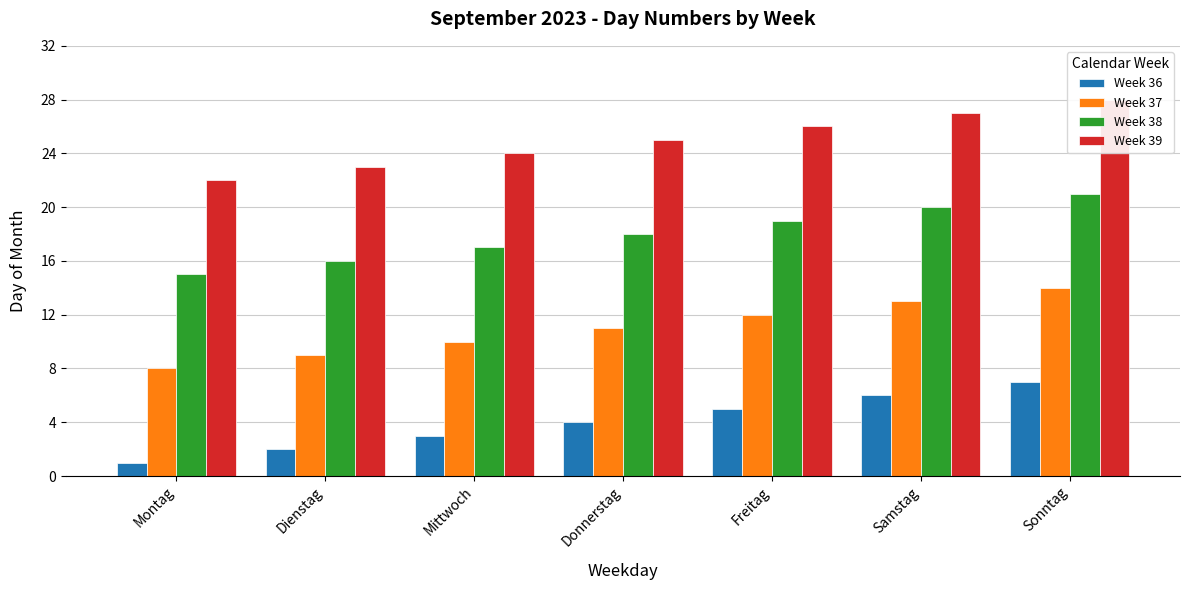

At which category is the sum across all series the highest?

Sonntag